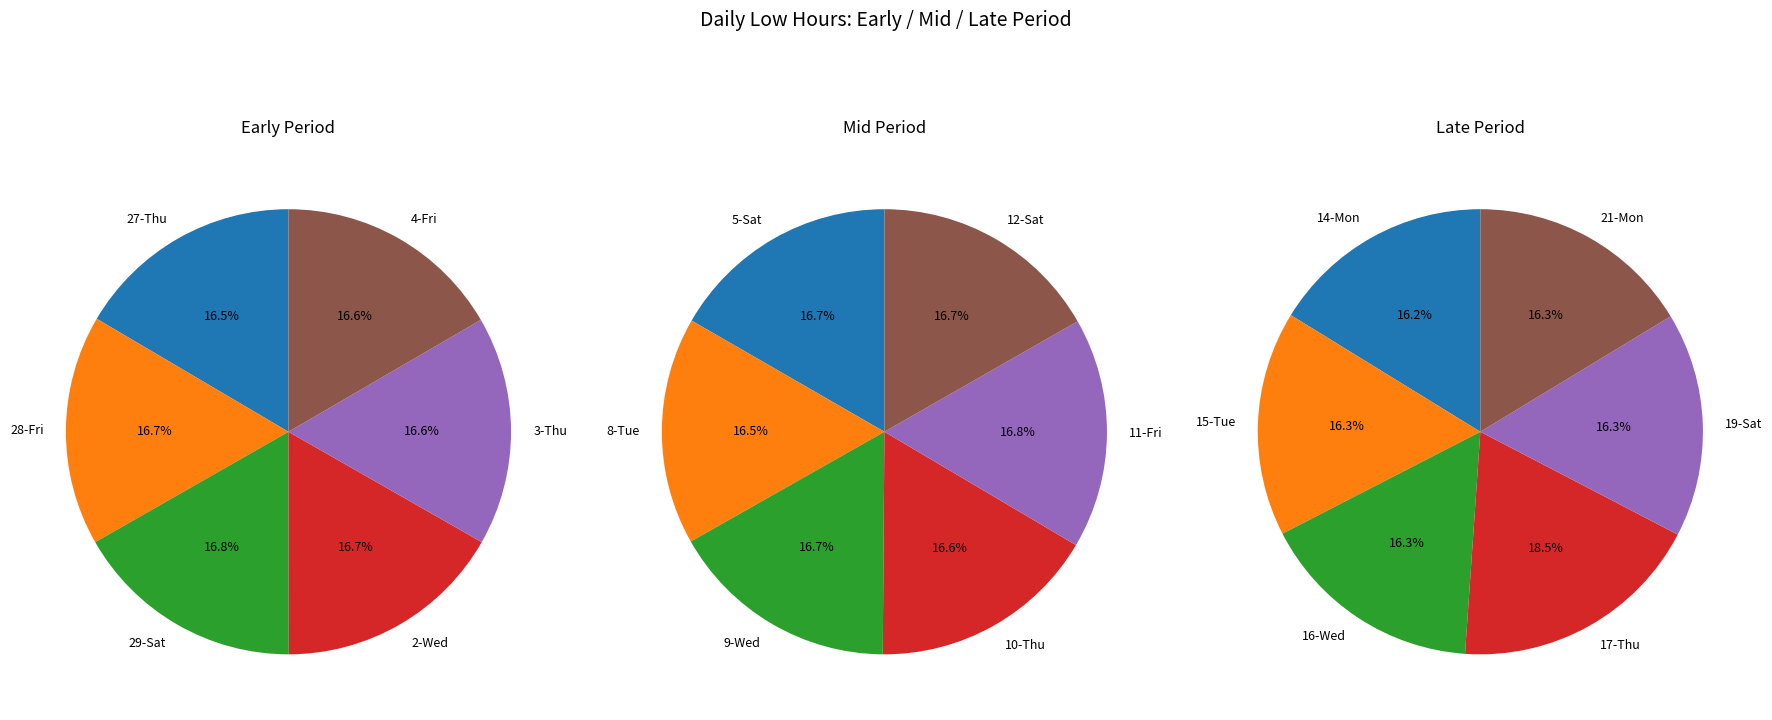

Count the number of slices in the pie.

18